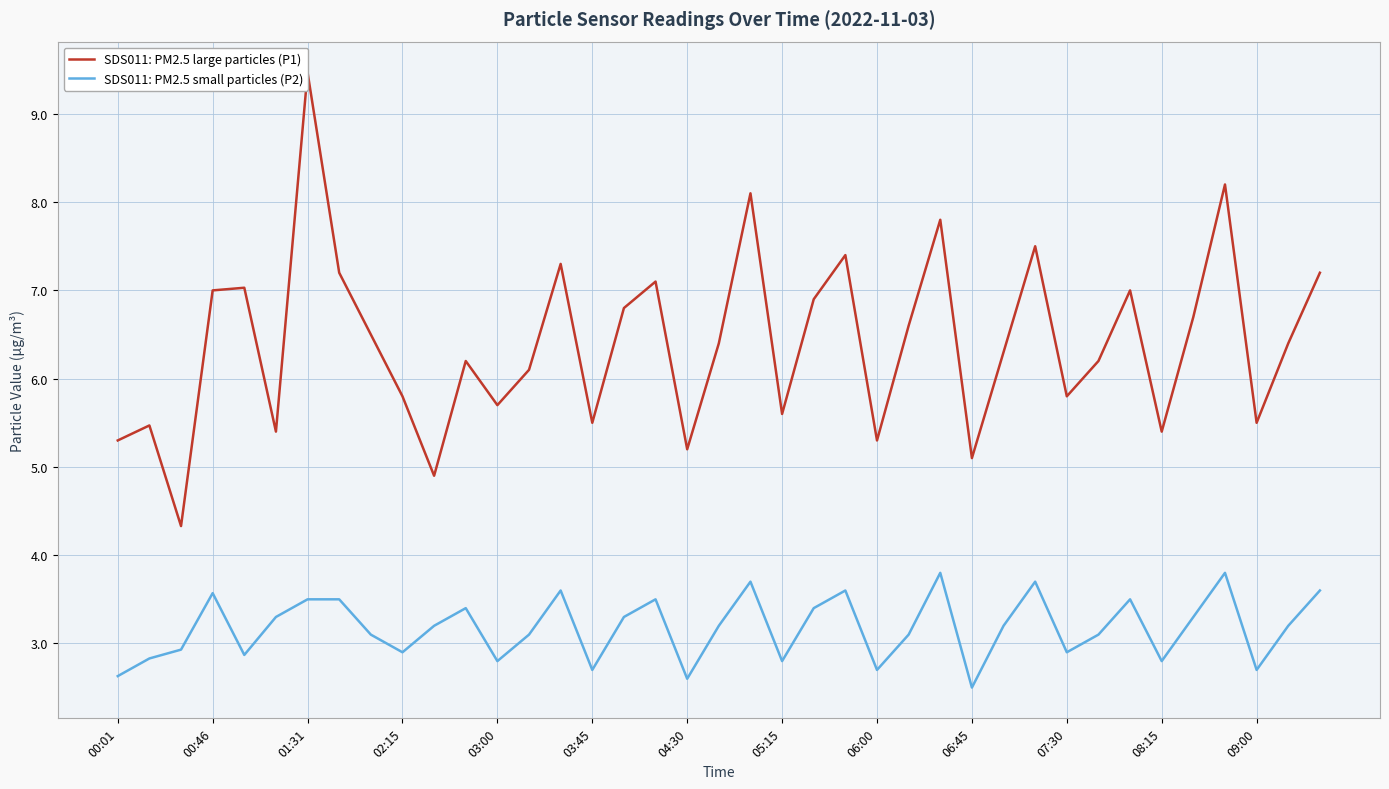

Is it true that SDS011: PM2.5 small particles (P2) equals 2.9 at 02:15?

True